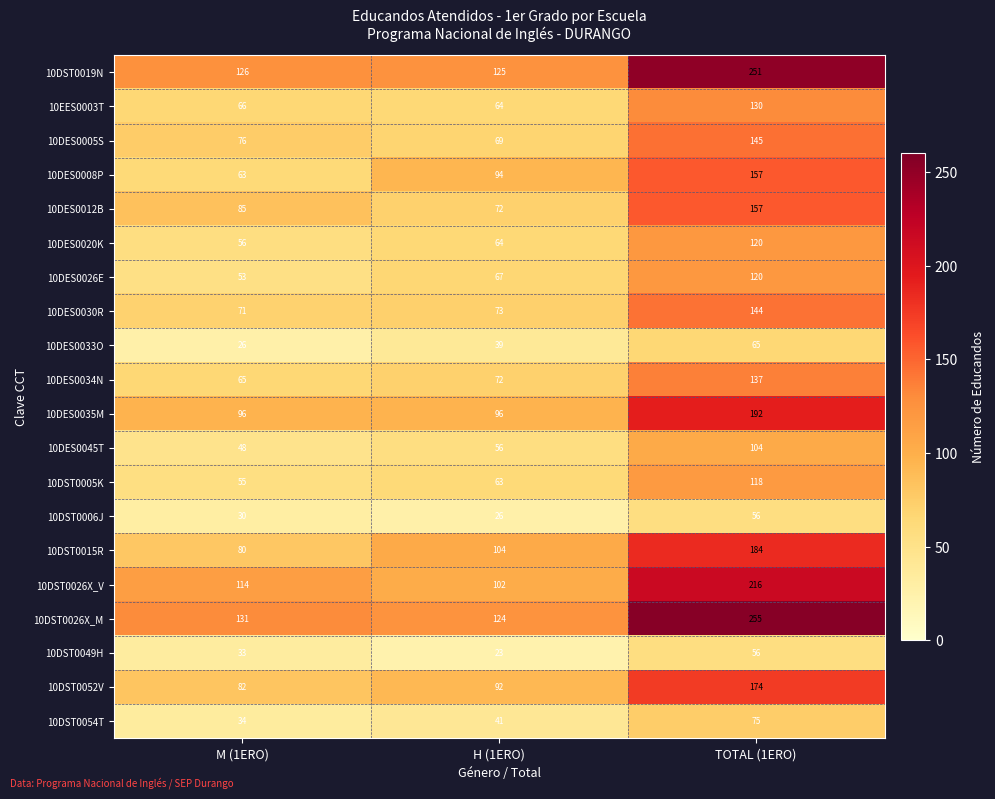

The 10DST0049H series shows 17 at TOTAL (1ERO). True or false?

False